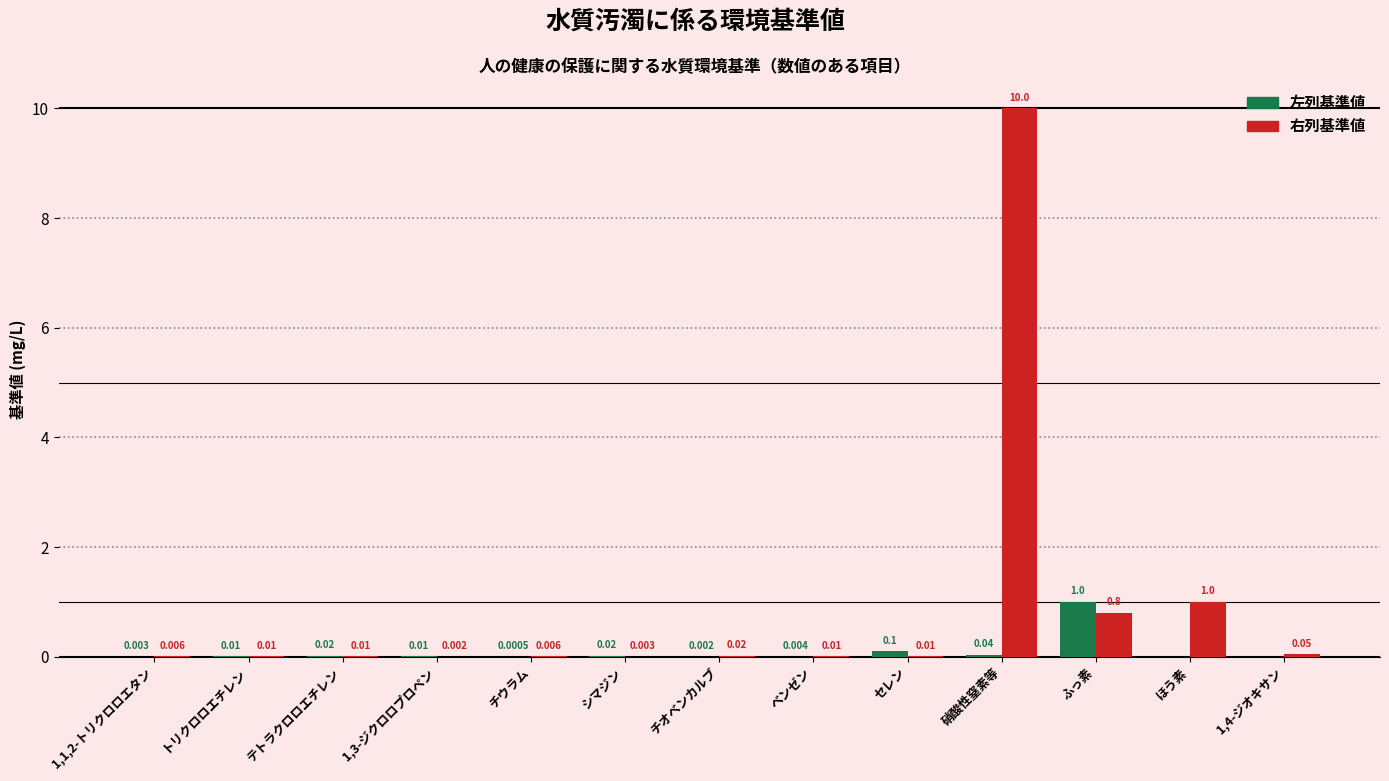

Between 1,1,2-トリクロロエタン and トリクロロエチレン, which series saw the biggest shift?

左列基準値